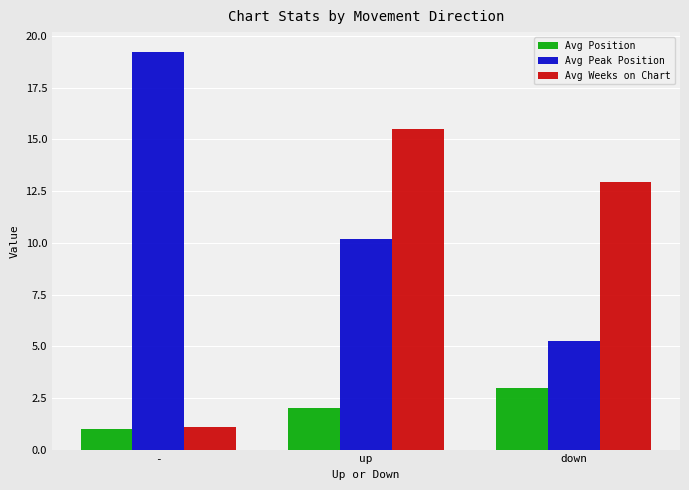

Reading left to right, transcribe all the data shown in this chart.

Avg Position: -=1.0	up=2.0	down=3.0
Avg Peak Position: -=19.2	up=10.2	down=5.2
Avg Weeks on Chart: -=1.1	up=15.5	down=12.9